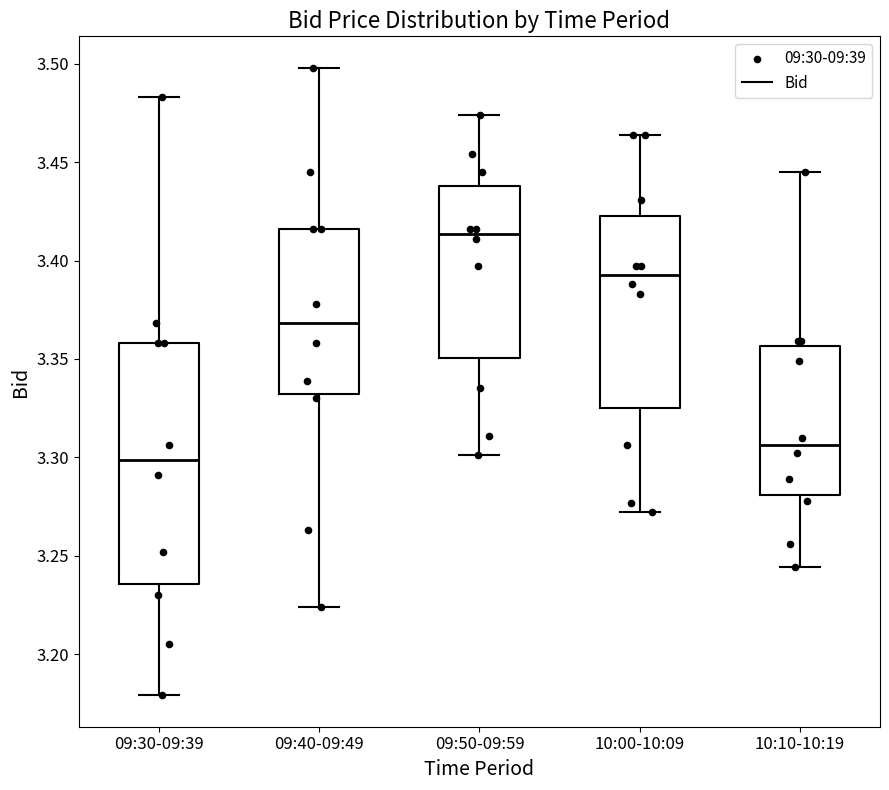

Which box is the tallest, from its lower edge to its upper edge?

09:30-09:39